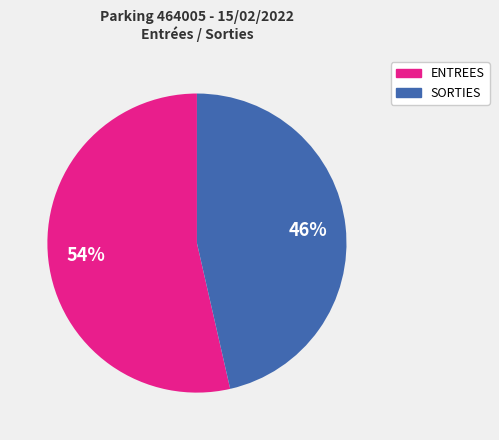

How many segments does this pie chart have?

2